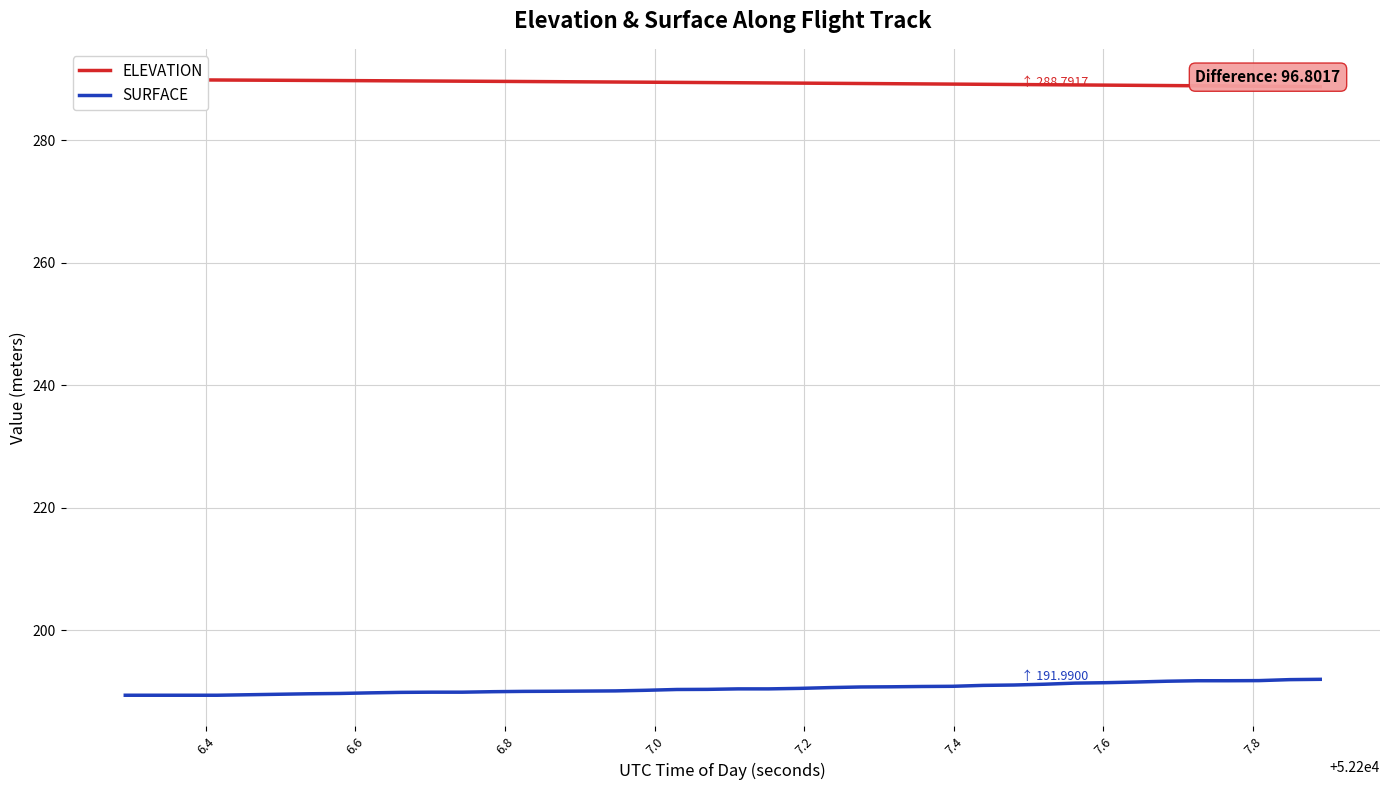

What is the minimum value for SURFACE?

189.4